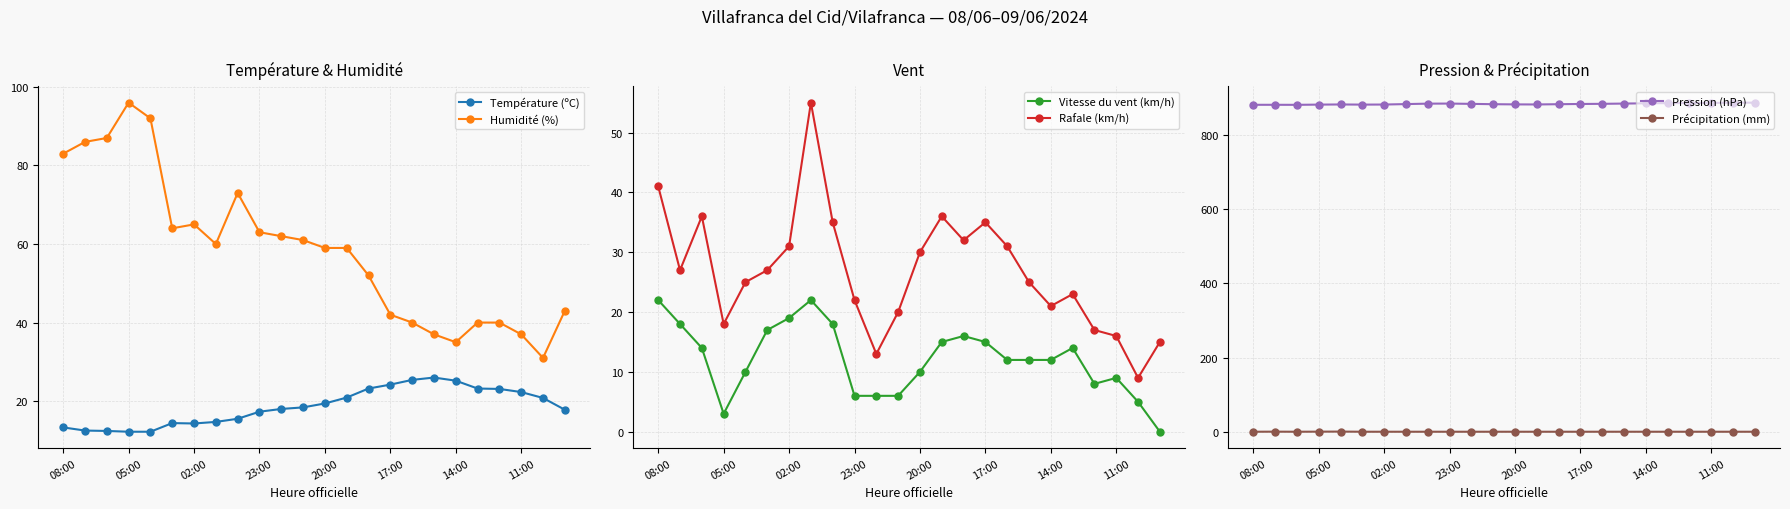

The value of Température (ºC) at 02:00 is 14.3. True or false?

True